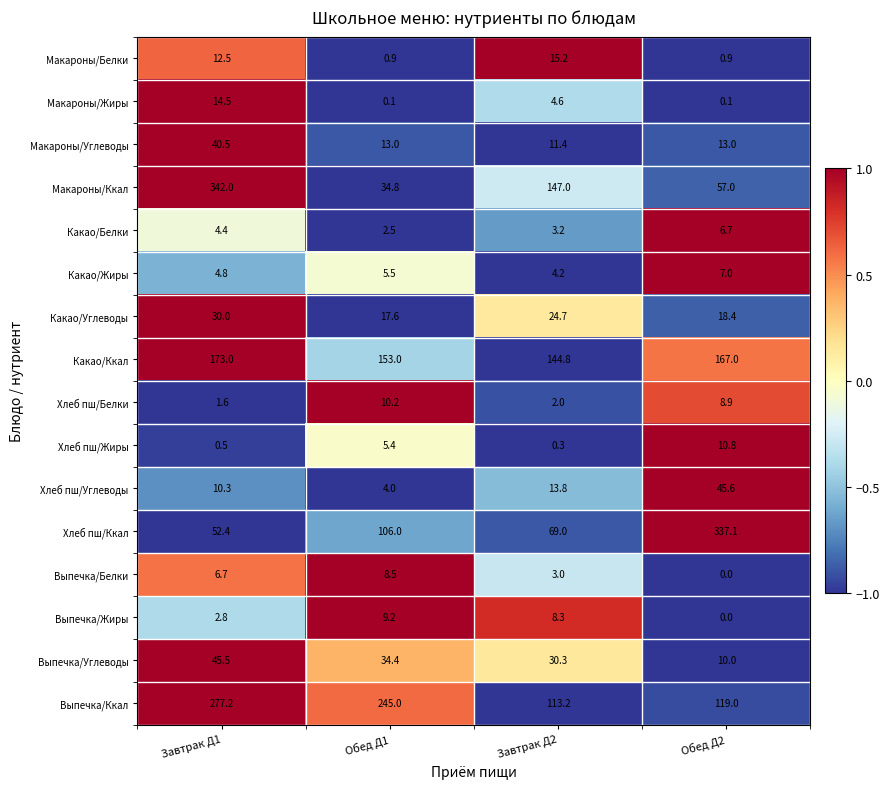

List the series in order of their peak value, highest first.

Макароны/Ккал, Хлеб пш/Ккал, Выпечка/Ккал, Какао/Ккал, Хлеб пш/Углеводы, Выпечка/Углеводы, Макароны/Углеводы, Какао/Углеводы, Макароны/Белки, Макароны/Жиры, Хлеб пш/Жиры, Хлеб пш/Белки, Выпечка/Жиры, Выпечка/Белки, Какао/Жиры, Какао/Белки